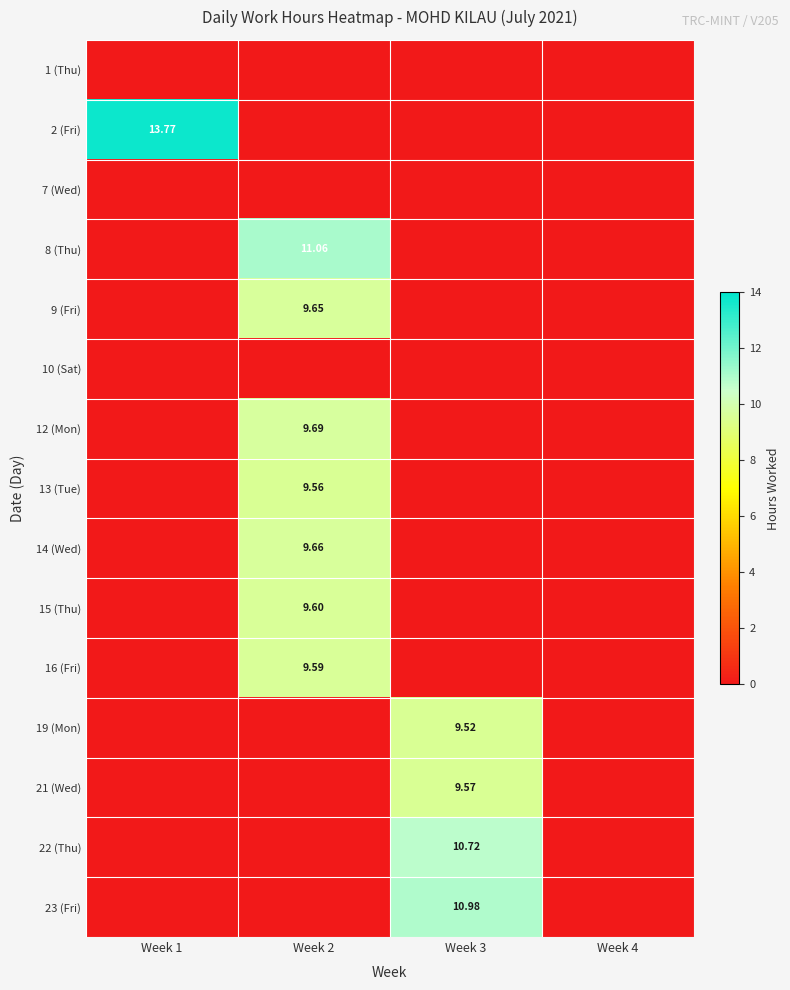

Is the value of 16 (Fri) at Week 2 greater than the value of 2 (Fri) at Week 4?

Yes